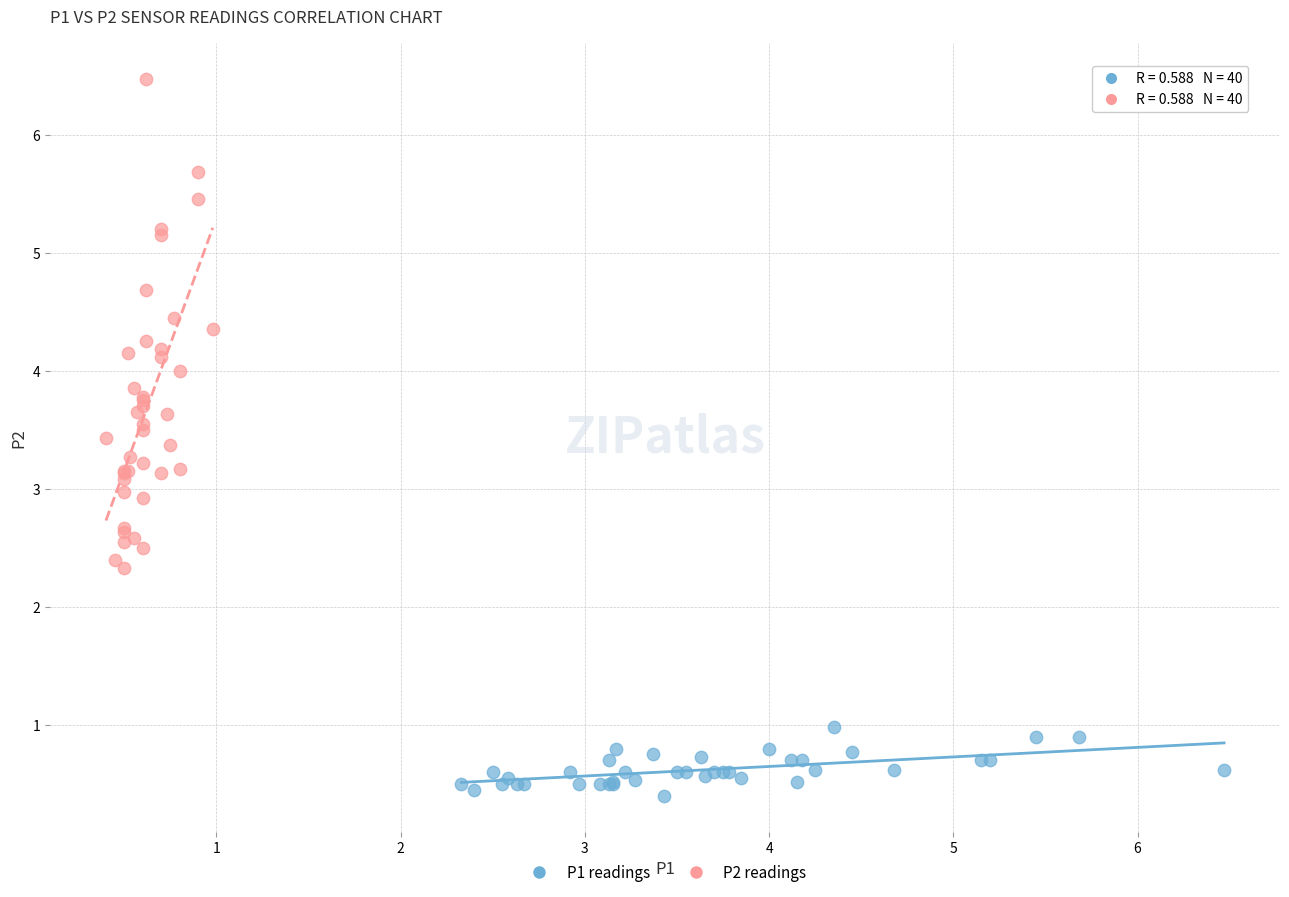

Which series contains the lowest Y value?

P1 readings